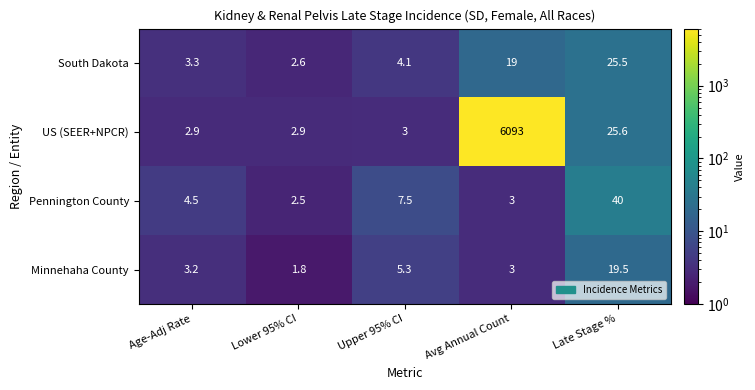

Which series changed the most between Lower 95% CI and Avg Annual Count?

US (SEER+NPCR)